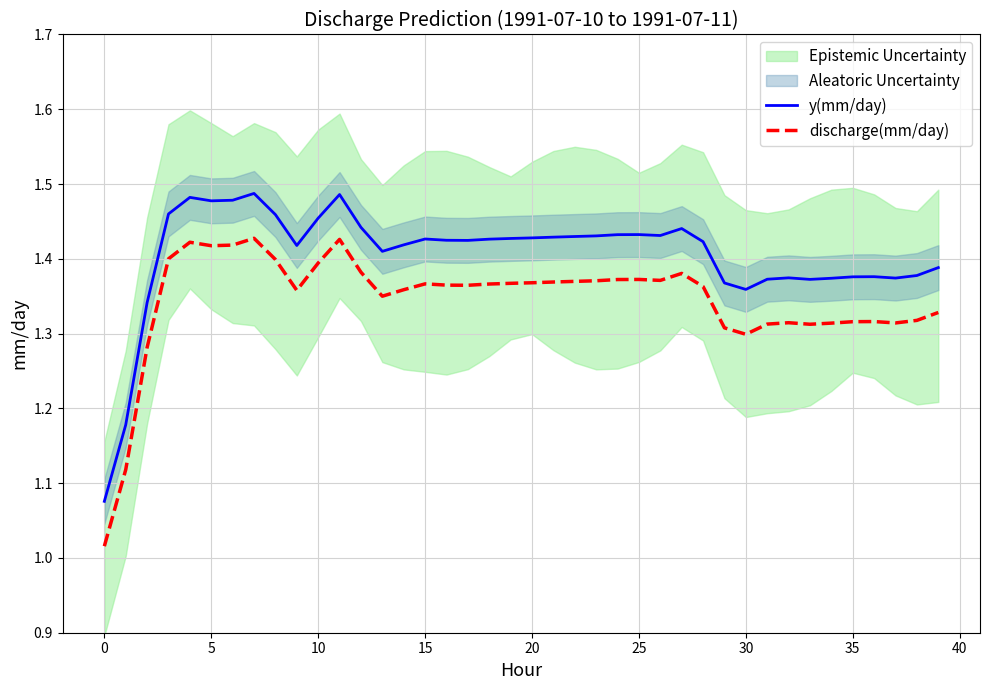

True or false: y(mm/day) and discharge(mm/day) intersect in this chart.

False